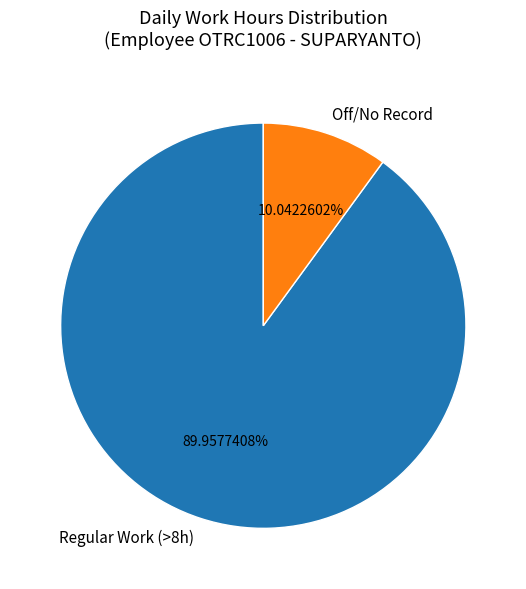

Is the sum of Off/No Record and Regular Work (>8h) greater than half?

Yes